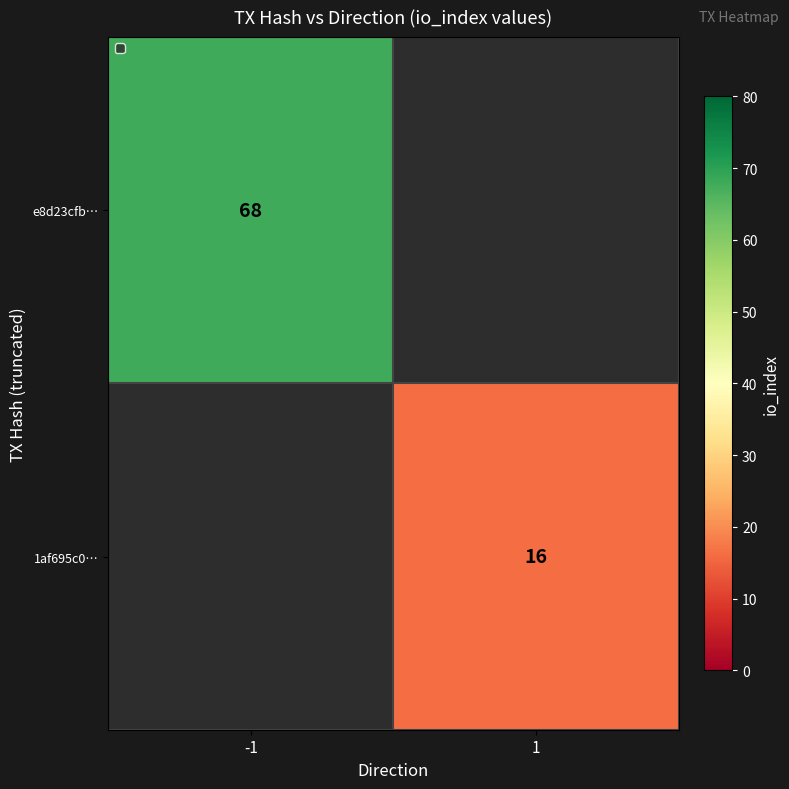

The value of 1af695c0… at 1 is 7. True or false?

False